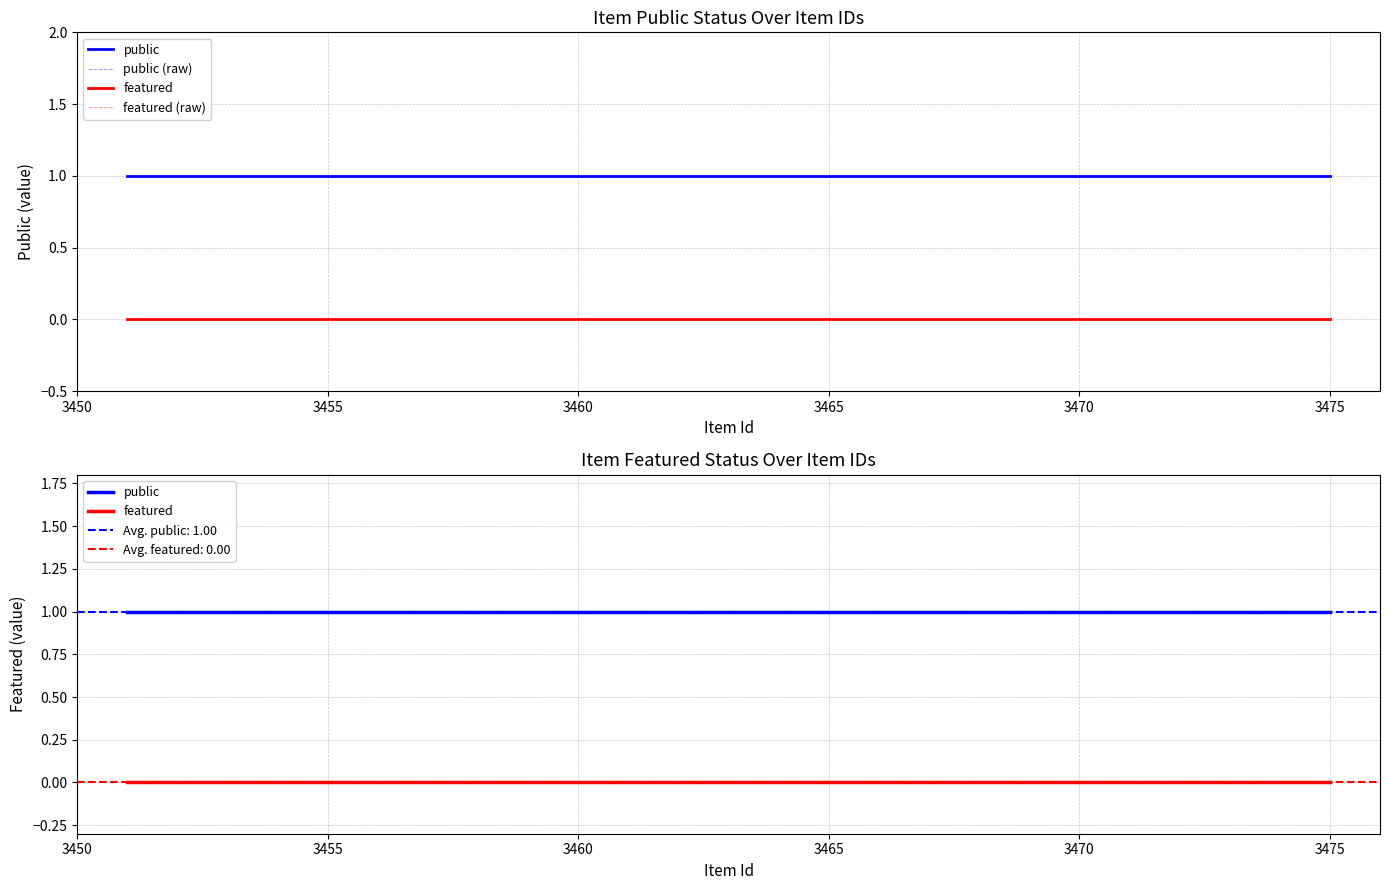

The public (raw) series shows 2 at 18. True or false?

False